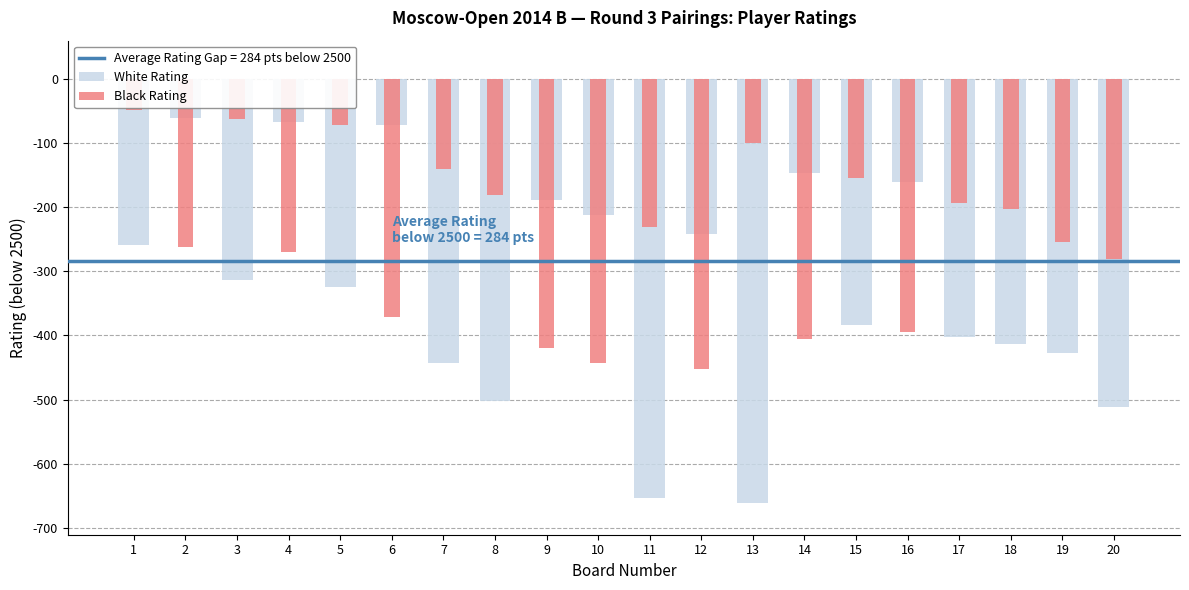

True or false: White Rating has a value of -238 at 16.

False